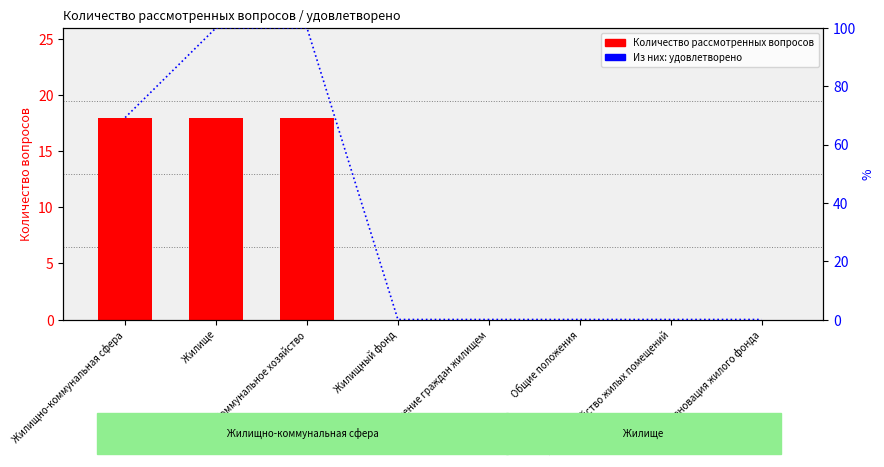

Which series changed the most between Жилищный фонд and Общие положения?

Количество рассмотренных вопросов